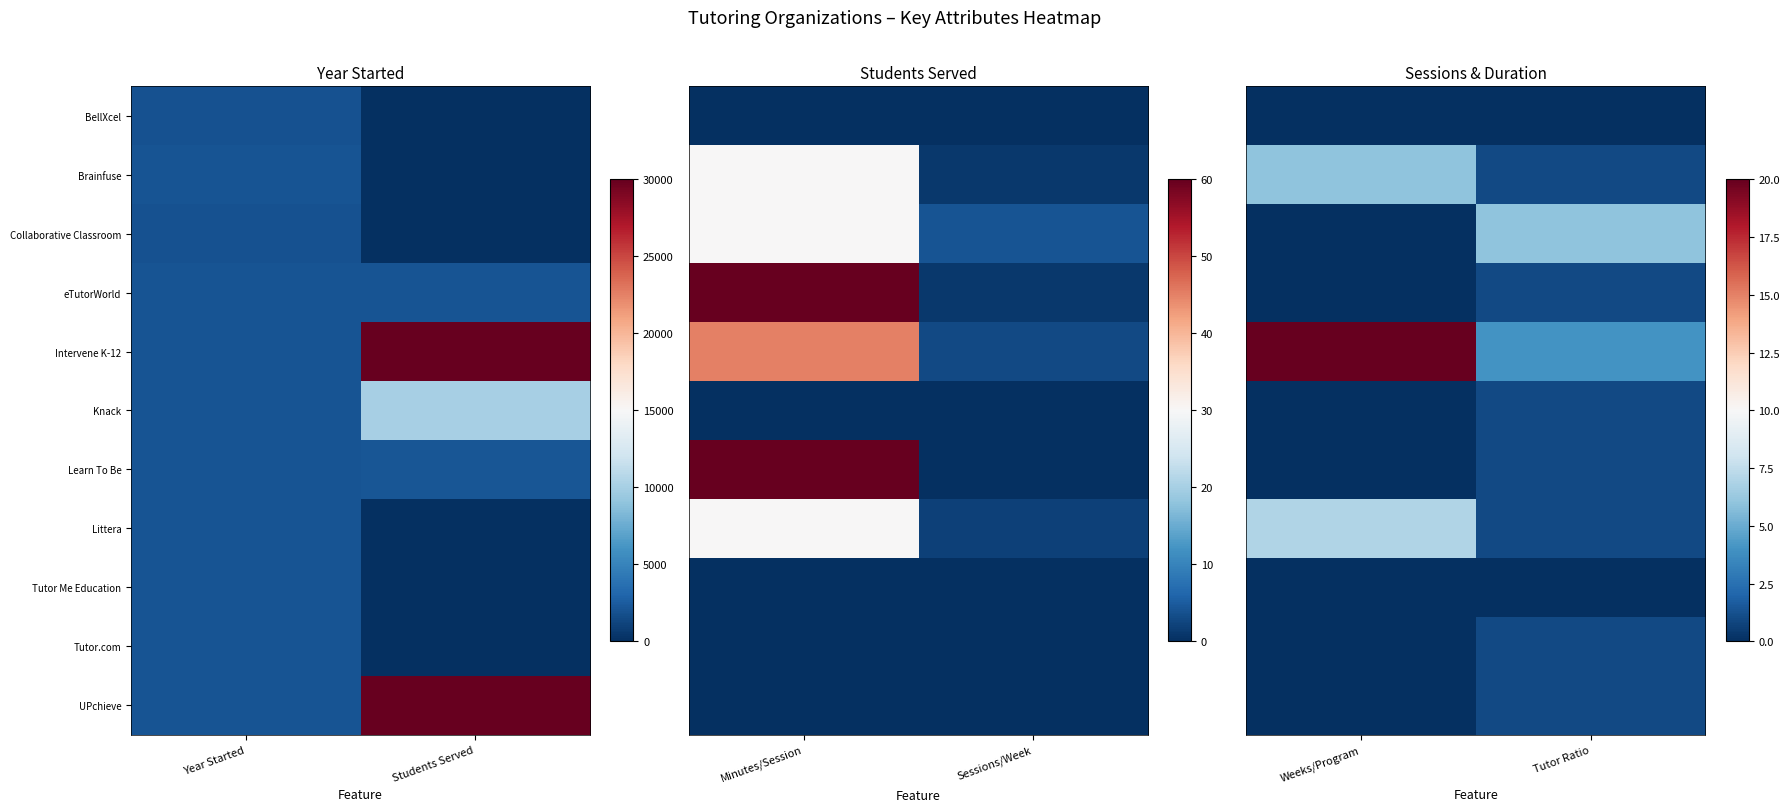

List the series in order of their peak value, highest first.

Intervene K-12, Littera, Brainfuse, Collaborative Classroom, eTutorWorld, Knack, Learn To Be, Tutor.com, UPchieve, BellXcel, Tutor Me Education